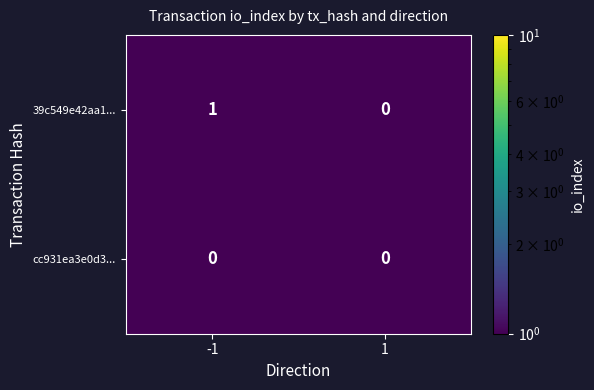

Reading left to right, transcribe all the data shown in this chart.

39c549e42aa1...: -1=1	1=0
cc931ea3e0d3...: -1=0	1=0